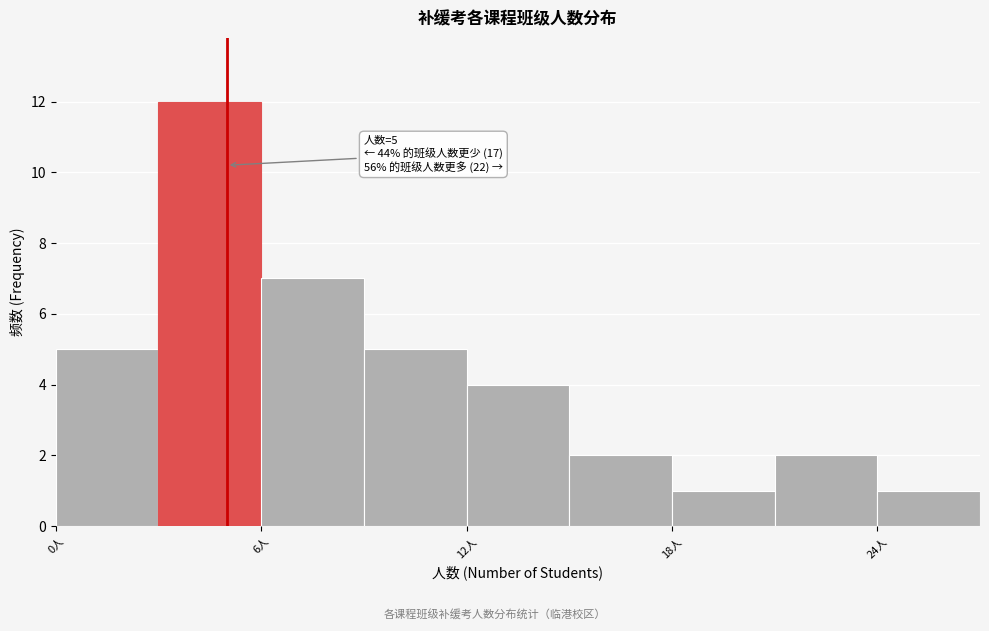

Around what value on the x-axis is the tallest bar? Give the approximate position of its centre, as read against the axis.

5